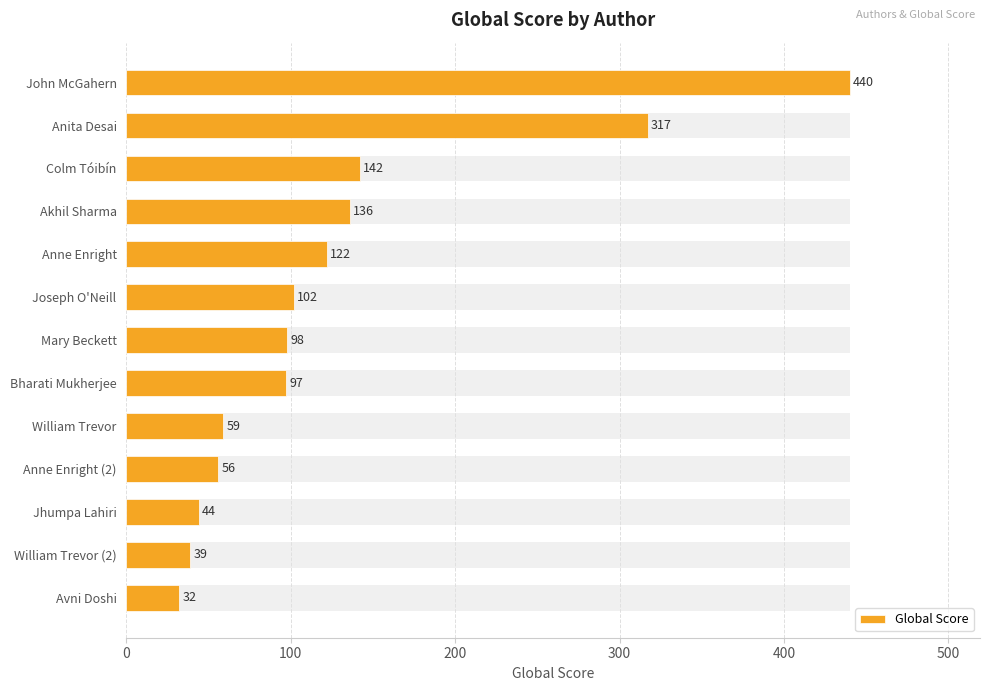

Which has a higher value, Mary Beckett or Jhumpa Lahiri?

Mary Beckett